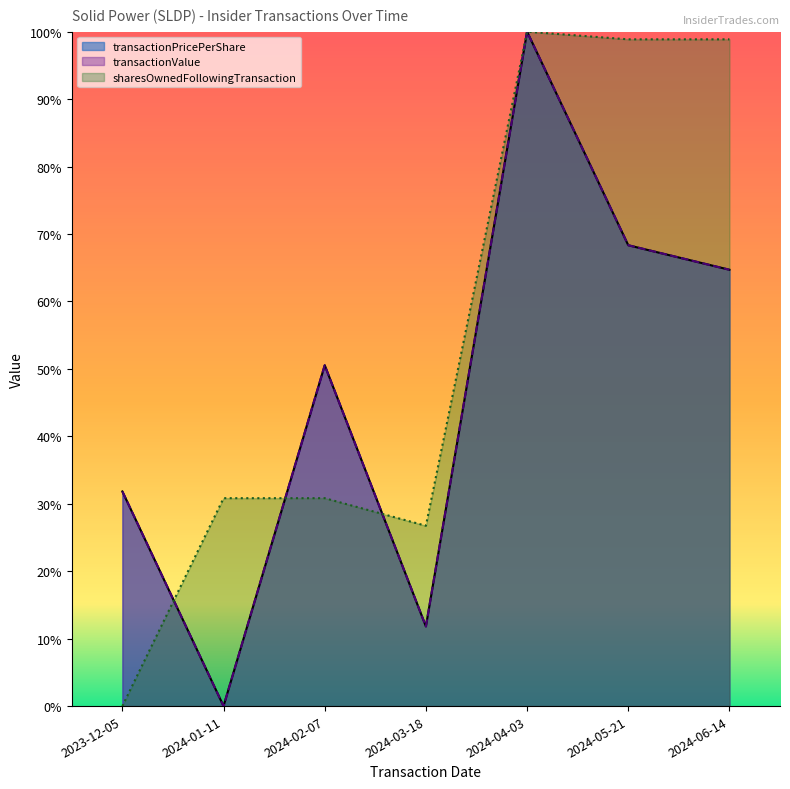

The transactionValue series shows 0.0 at 2024-01-11. True or false?

True